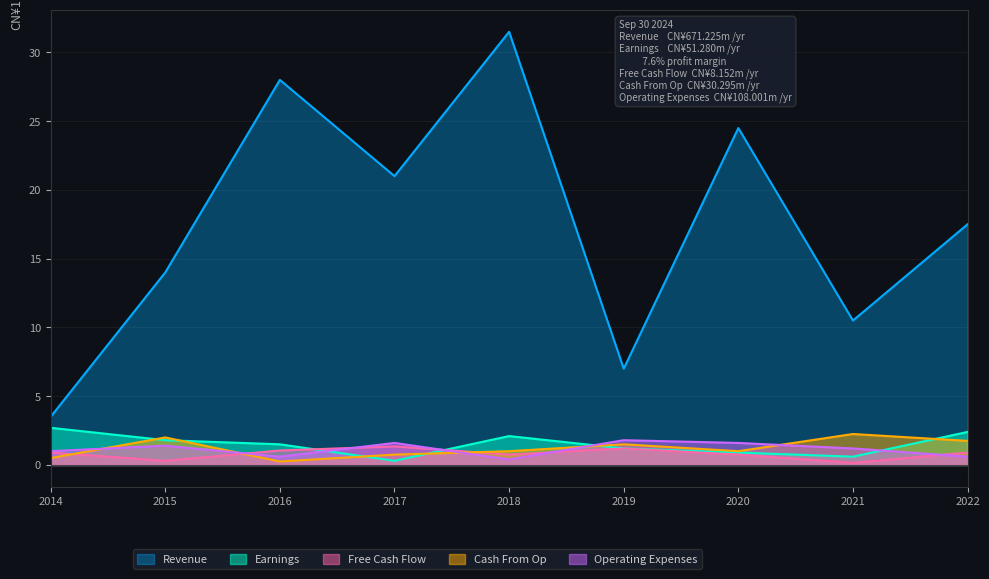

How many lines are shown in the chart?

5